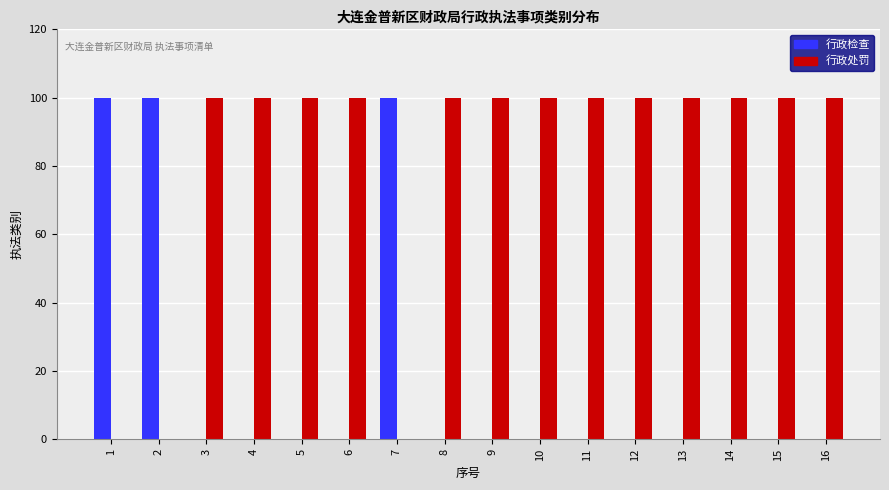

Are the bars horizontal?

No